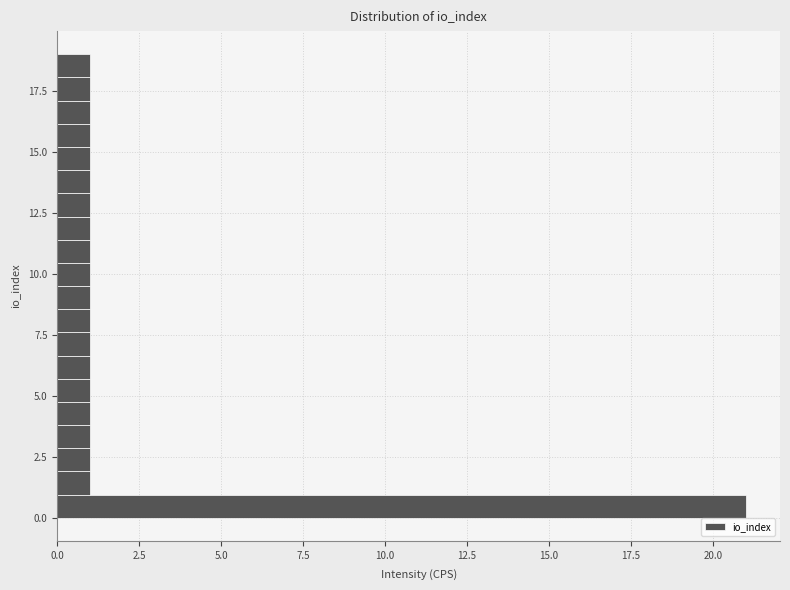

Read against the y-axis, roughly where is the centre of the longest bar?

0.5